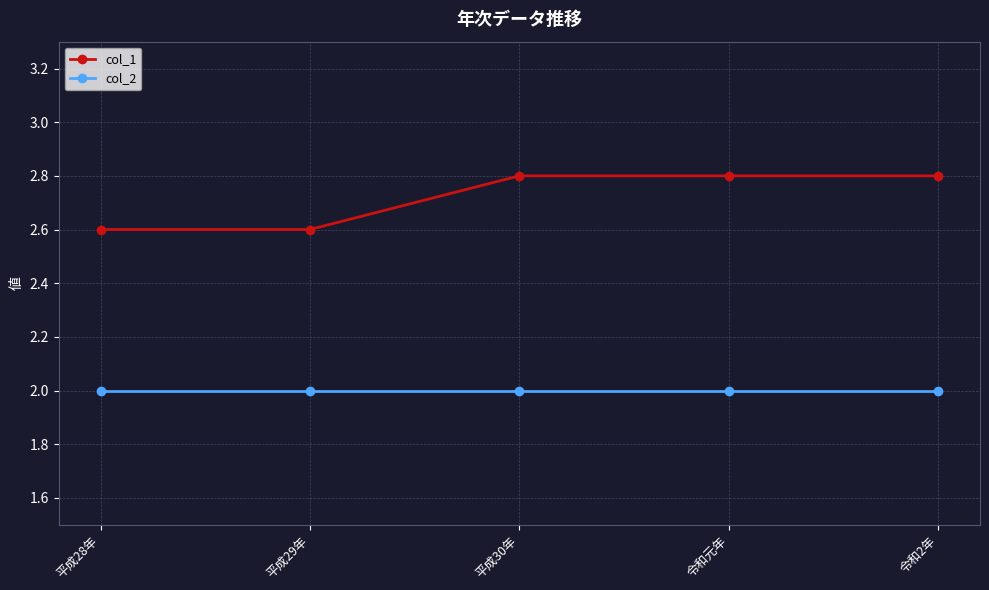

Which series has the largest total across all categories?

col_1